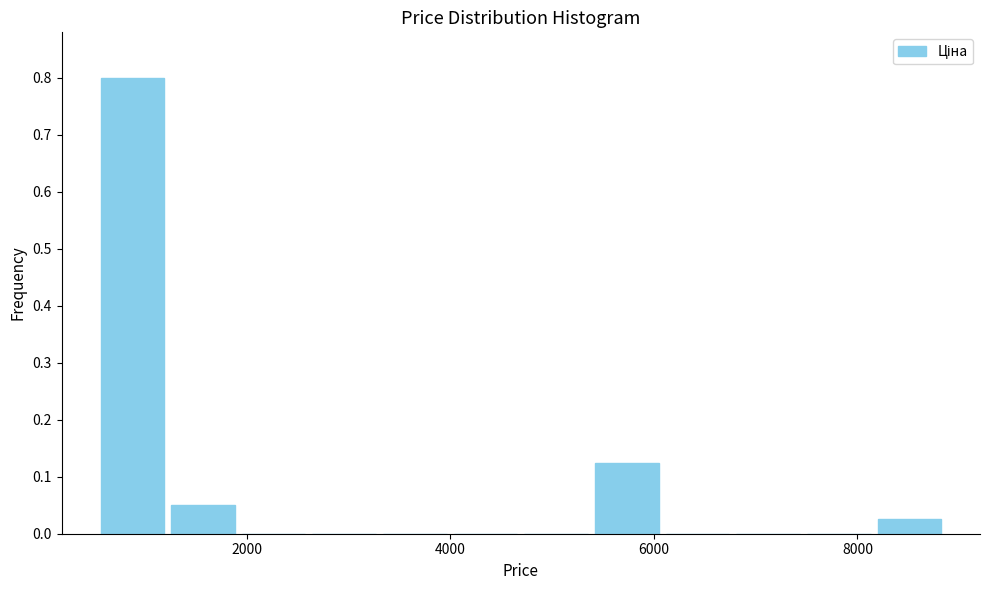

Around what value on the x-axis is the tallest bar? Give the approximate position of its centre, as read against the axis.

800